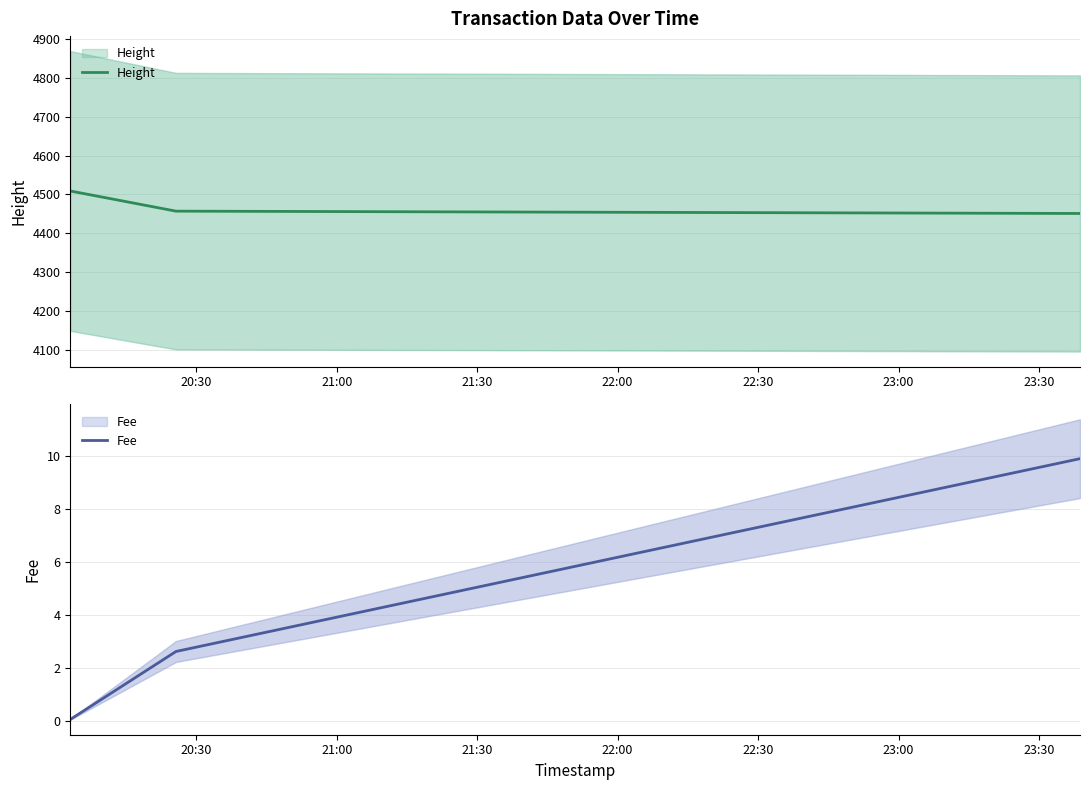

What is the average value of the Fee series?

4.2